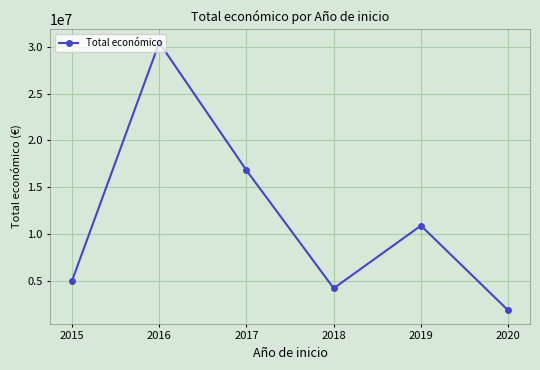

Is this an area chart (filled region under the line)?

No